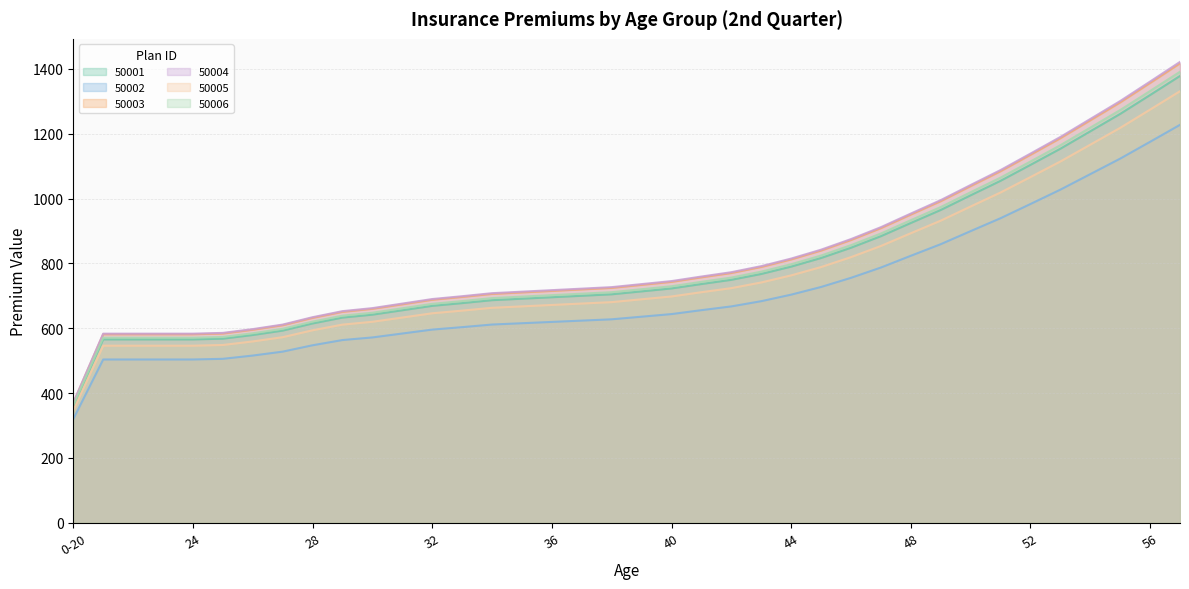

Where is 50006 nearest to the value 876?

47